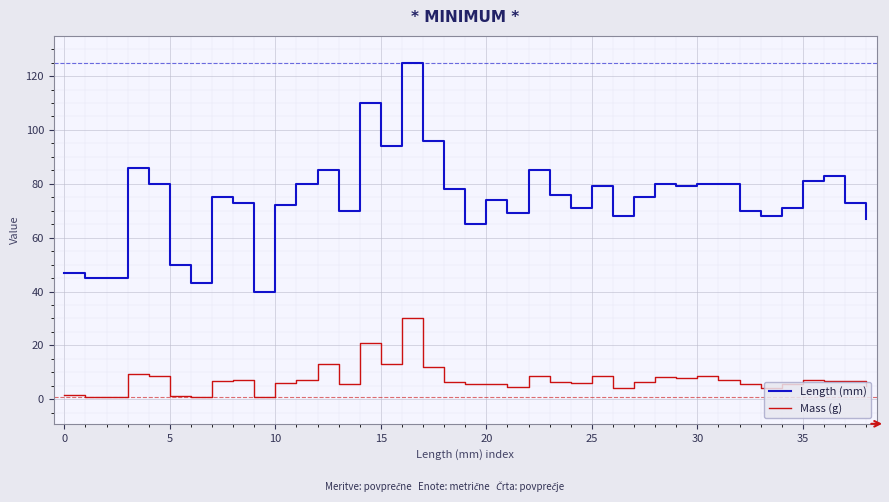

List the series in order of their peak value, lowest first.

Mass (g), Length (mm)